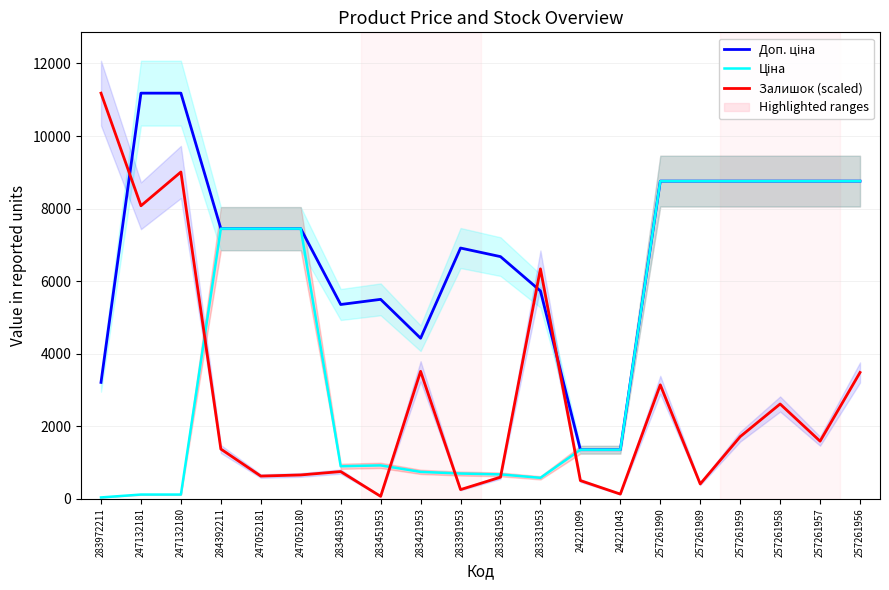

Reading left to right, transcribe all the data shown in this chart.

Доп. ціна: 3205.0	11182.0	11182.0	7444.6	7444.6	7444.6	5353.1	5495.0	4423.0	6910.3	6673.6	5727.0	1348.0	1348.0	8755.5	8755.5	8755.5	8755.5	8755.5	8755.5
Ціна: 32.0	111.8	111.8	7444.6	7444.6	7444.6	892.2	915.8	737.2	691.0	667.4	572.7	1347.9	1347.9	8755.5	8755.5	8755.5	8755.5	8755.5	8755.5
Залишок (scaled): 11182.0	8075.9	9007.7	1366.7	621.2	652.3	745.5	62.1	3509.9	248.5	590.2	6336.5	497.0	124.2	3137.2	403.8	1708.4	2609.1	1584.1	3478.8